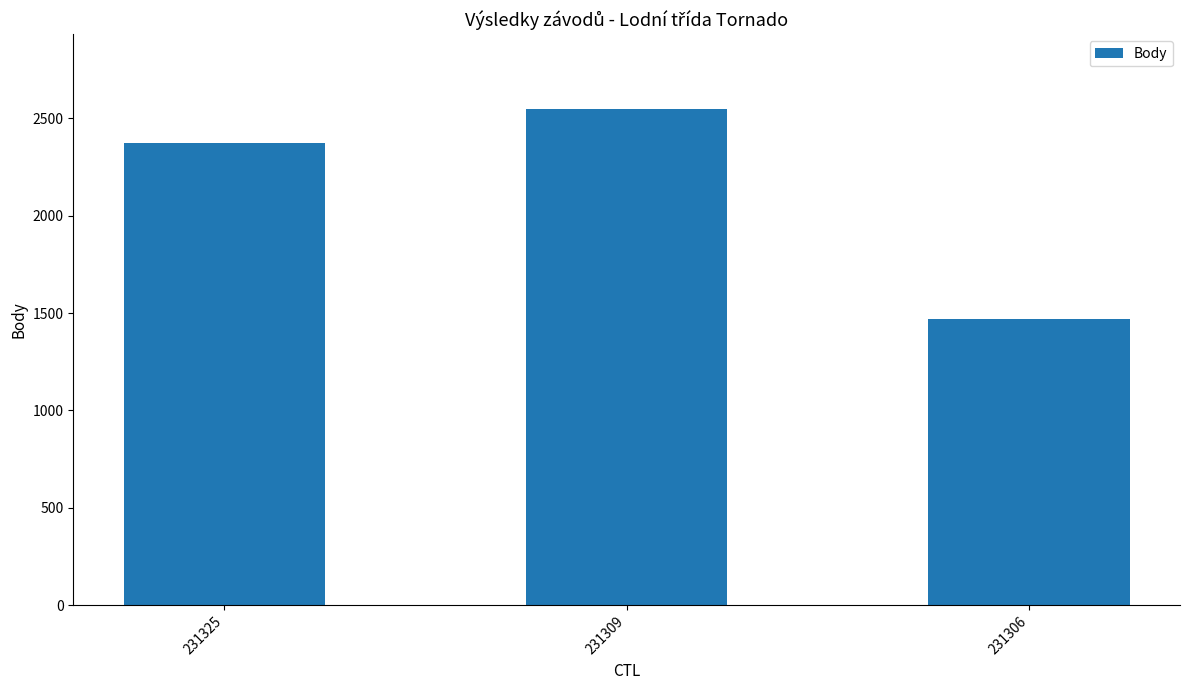

Reading left to right, what are all the values shown in this chart?

231325=2375	231309=2550	231306=1471